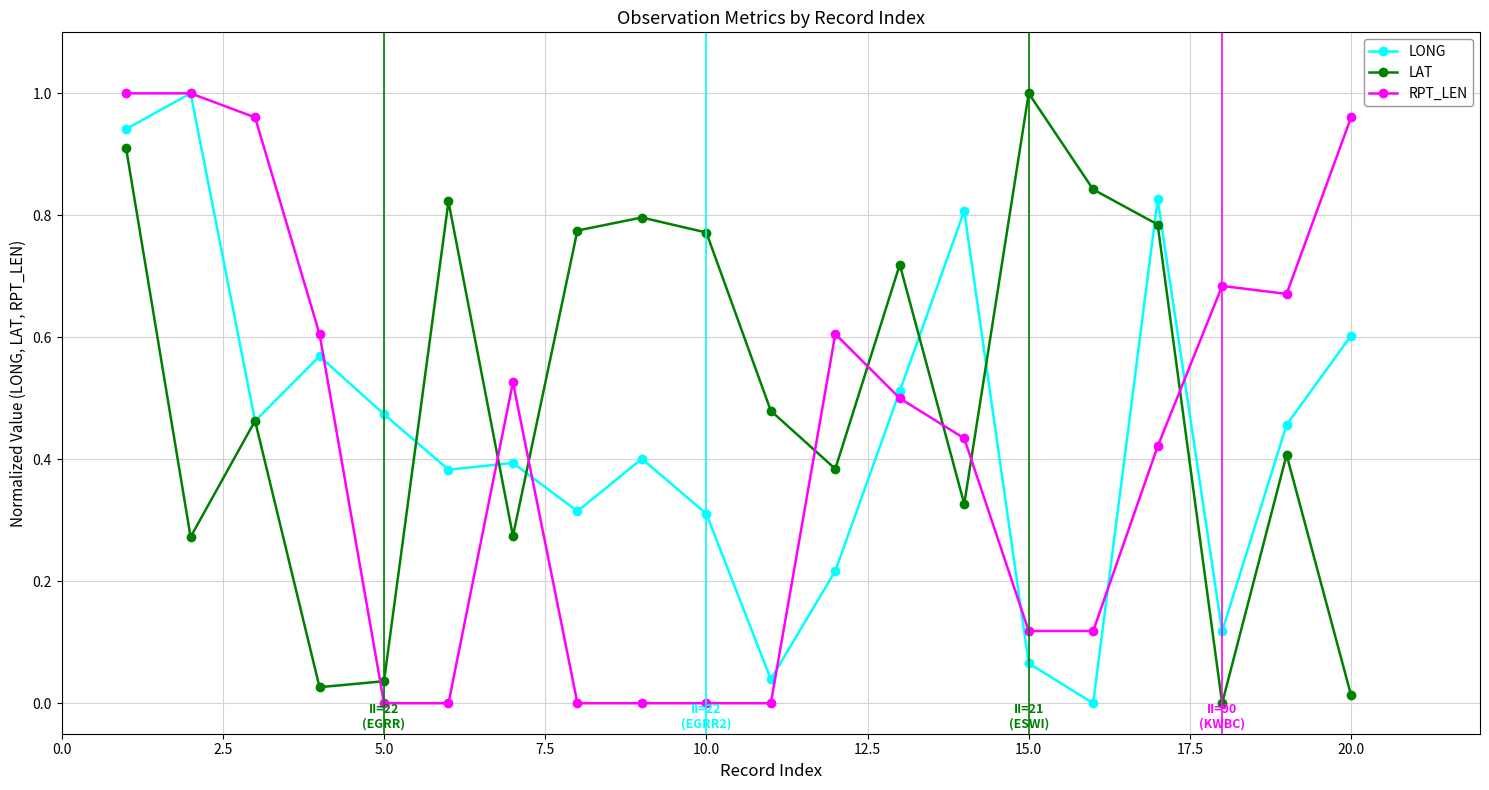

True or false: RPT_LEN and LAT cross at least once.

True